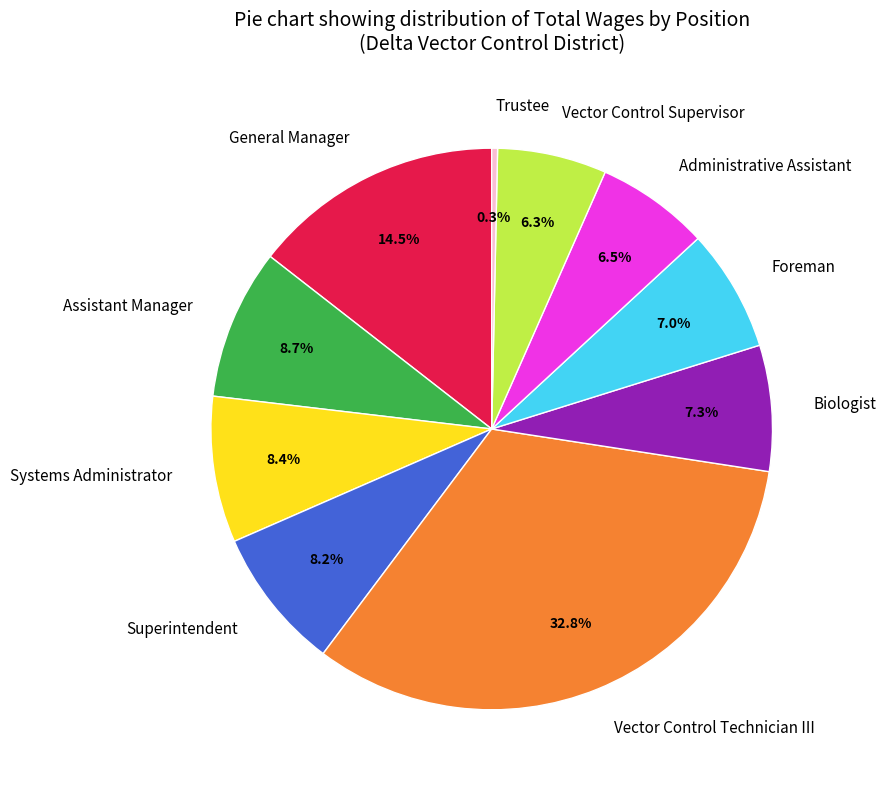

Approximately how many times larger is the value at Systems Administrator compared to Vector Control Supervisor?

1.3